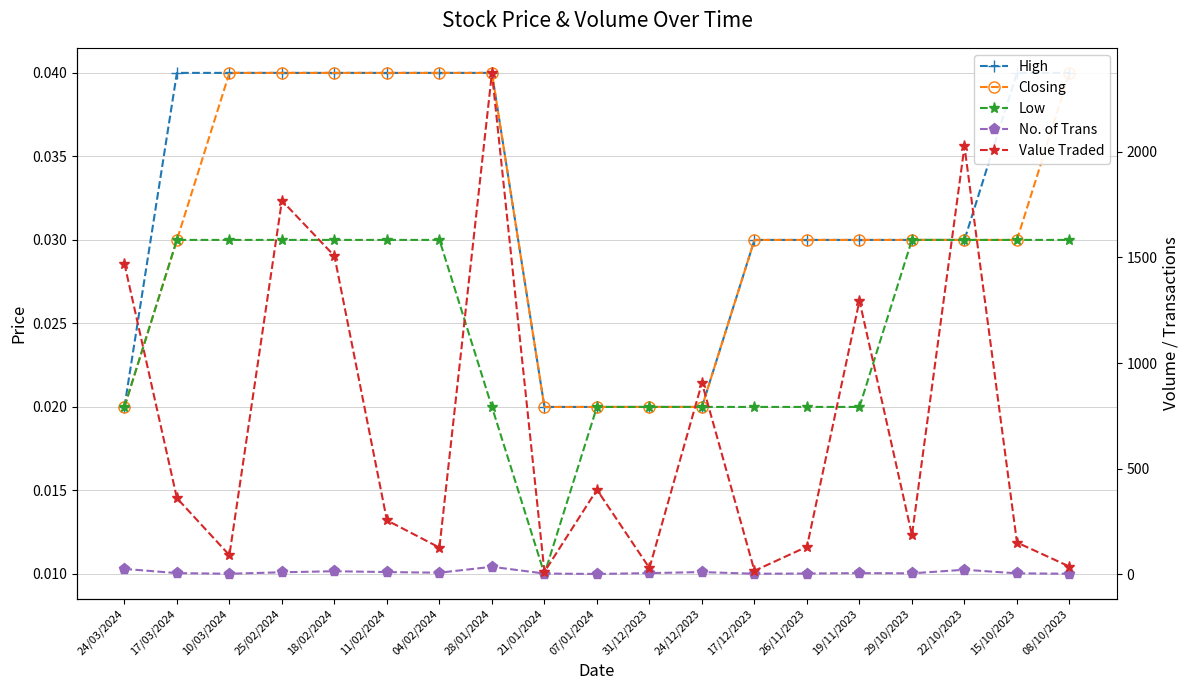

Rank the series at 28/01/2024 from highest to lowest value.

Value Traded, No. of Trans, High, Closing, Low